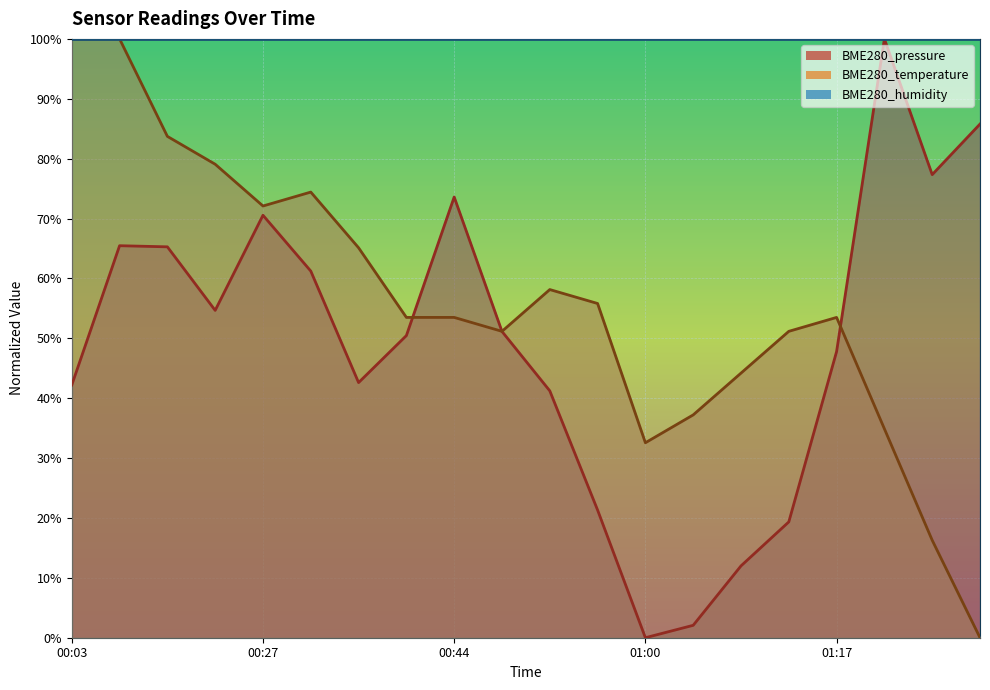

Which has a higher value, 00:56 or 00:07?

00:07